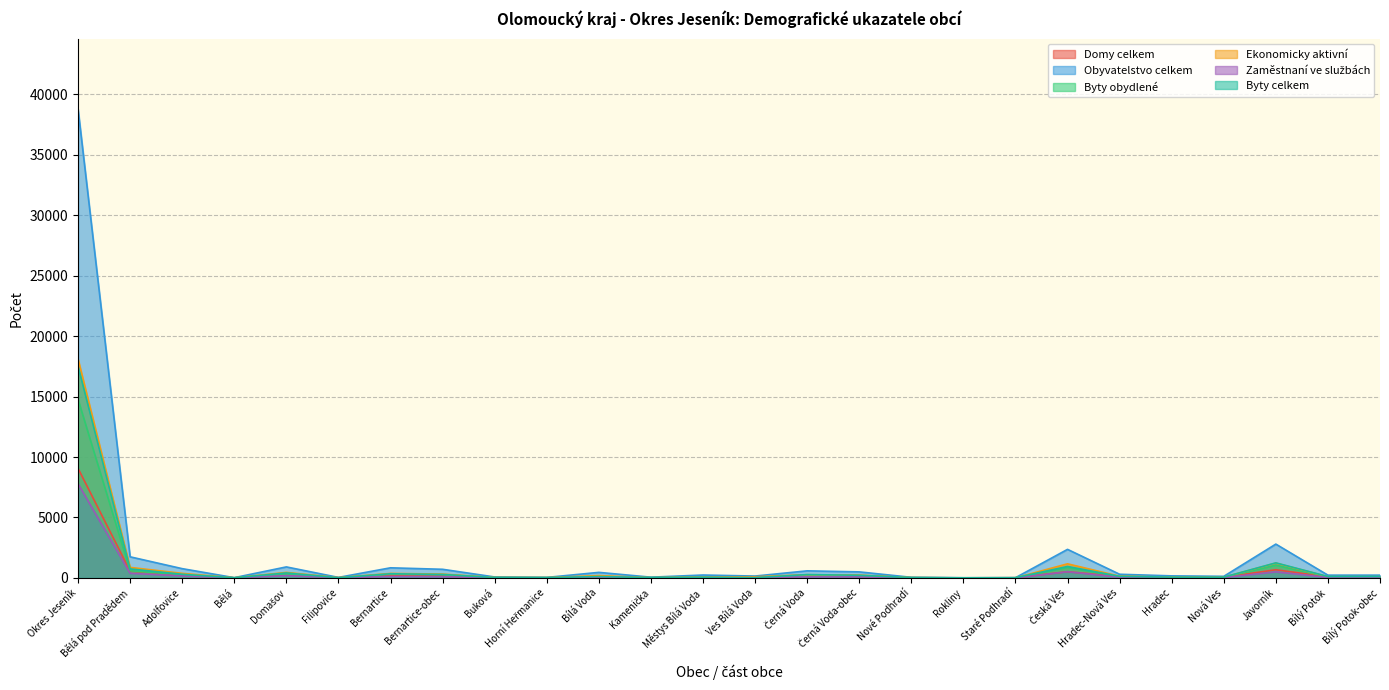

The value of Zaměstnaní ve službách at Bílý Potok is 39. True or false?

True